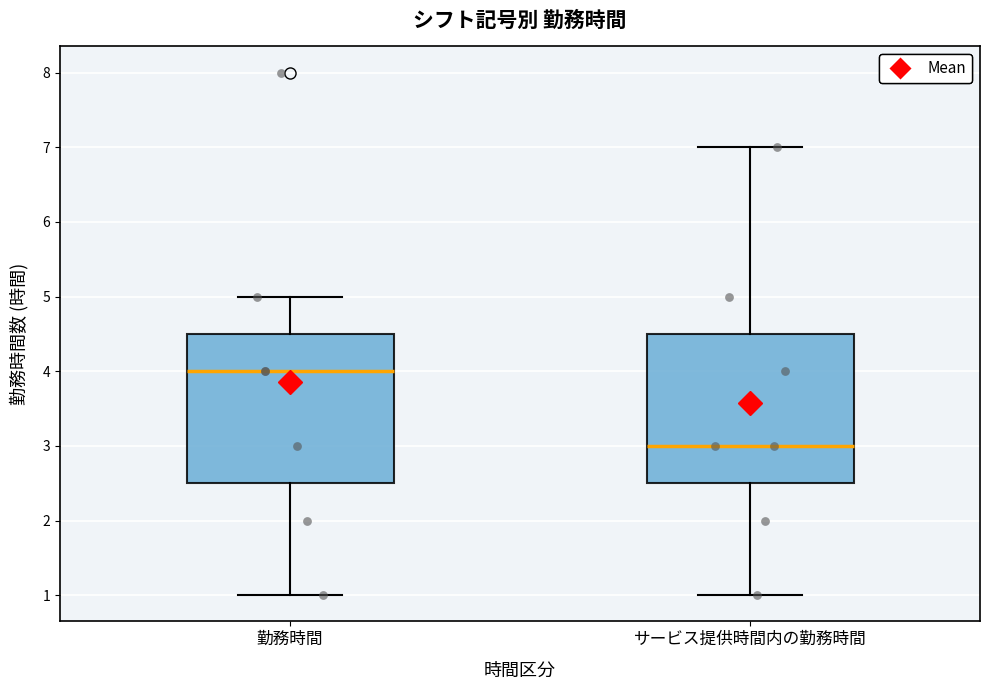

Reading left to right, transcribe this box plot: for each box, give where its median line is, the range the box spans, and where its two whiskers end, as read against the y-axis. The values are not printed on the chart, so give them approximately, as read against the axis.

勤務時間: median 4.0, box 2.5 to 4.5, whiskers 1.0 to 5.0
サービス提供時間内の勤務時間: median 3.0, box 2.5 to 4.5, whiskers 1.0 to 7.0